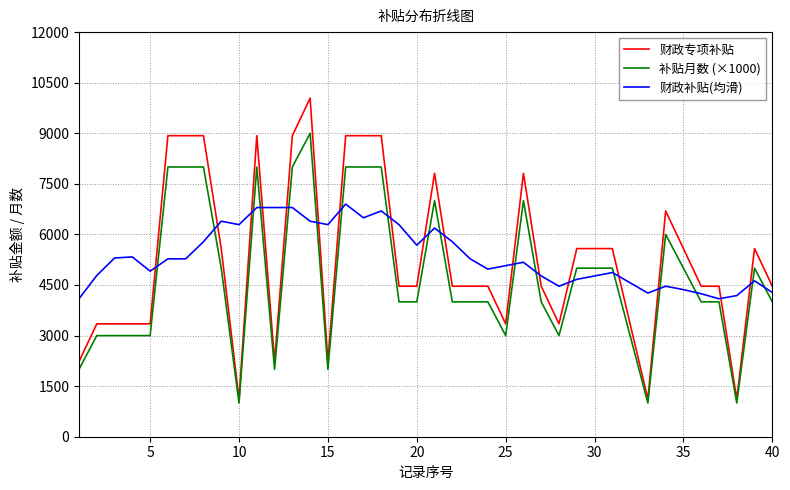

Rank the series by their maximum value, from highest to lowest.

财政专项补贴, 补贴月数 (×1000), 财政补贴(均滑)